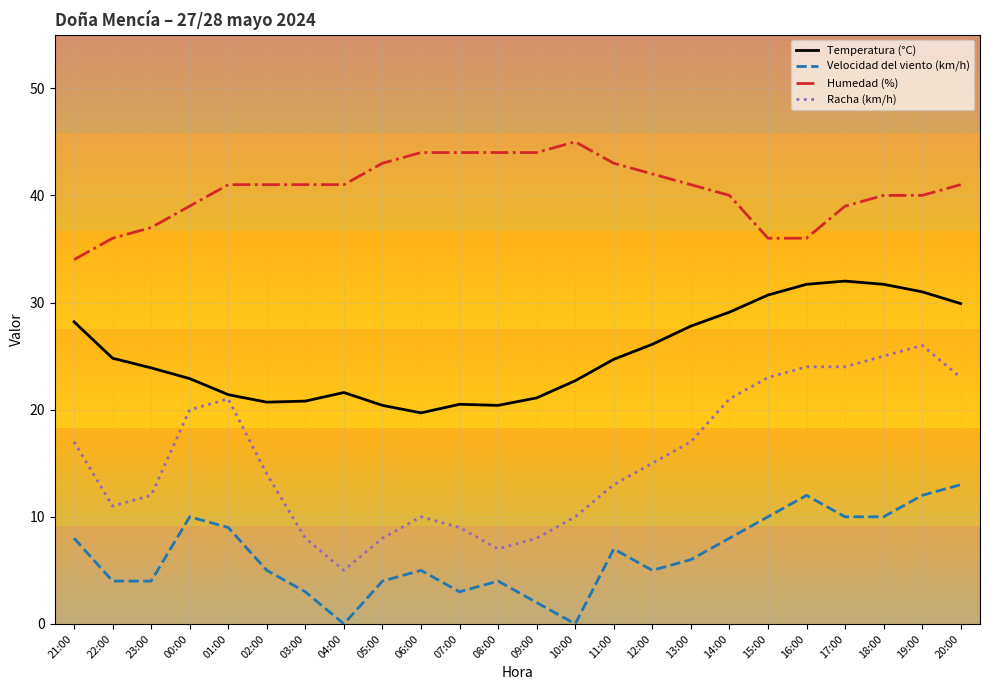

Which series has the widest spread of values?

Racha (km/h)